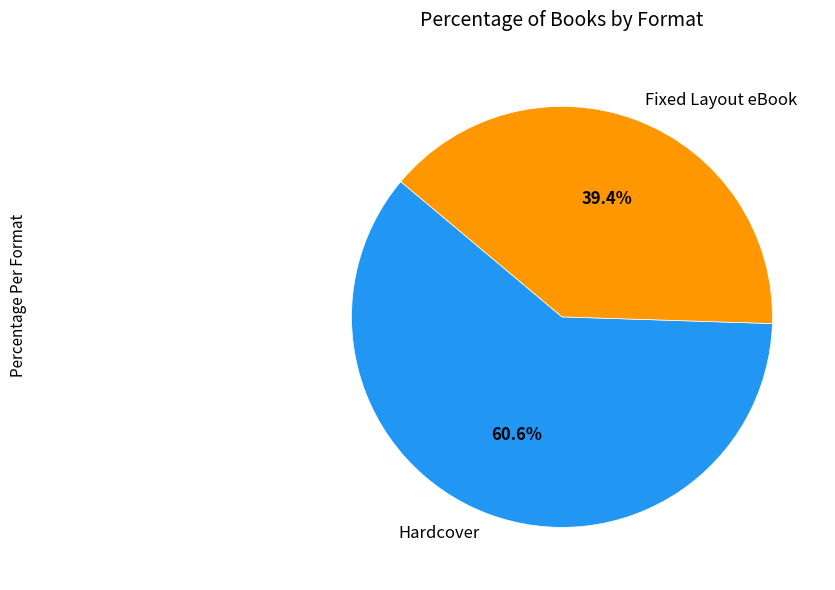

To the nearest percent, what is the combined percentage of Fixed Layout eBook and Hardcover?

100%